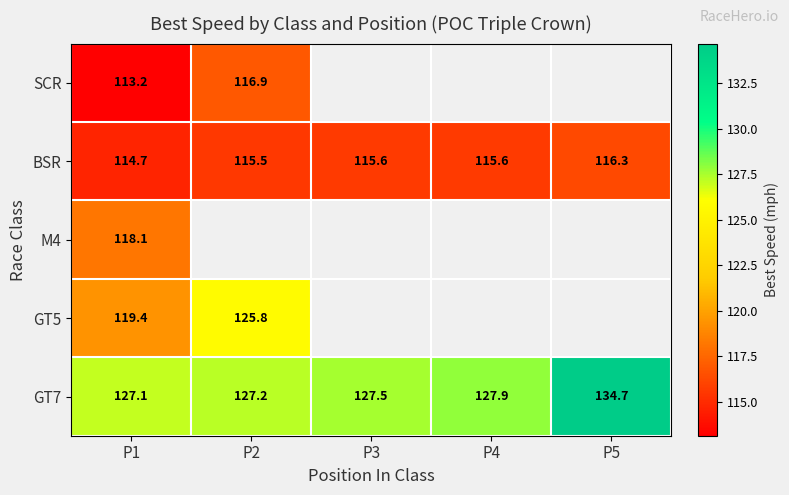

How many values in the BSR series exceed 115?

4